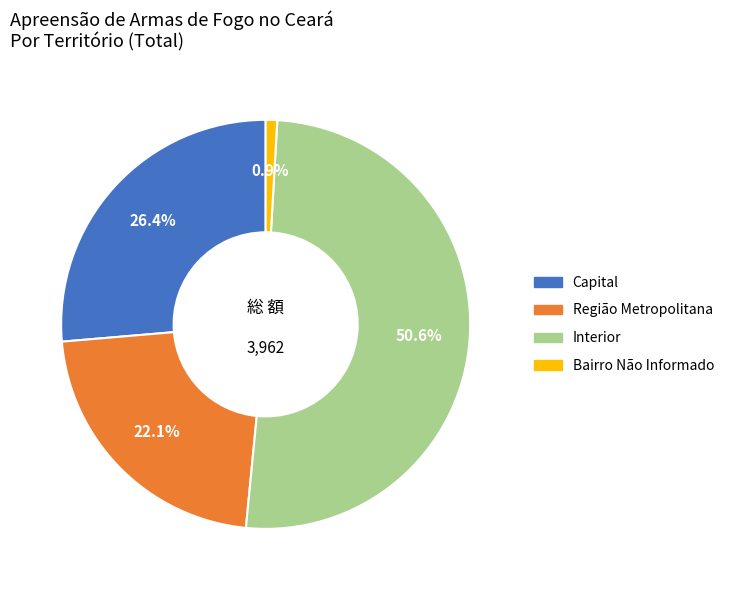

To the nearest percent, what percentage of the pie is Região Metropolitana?

22%